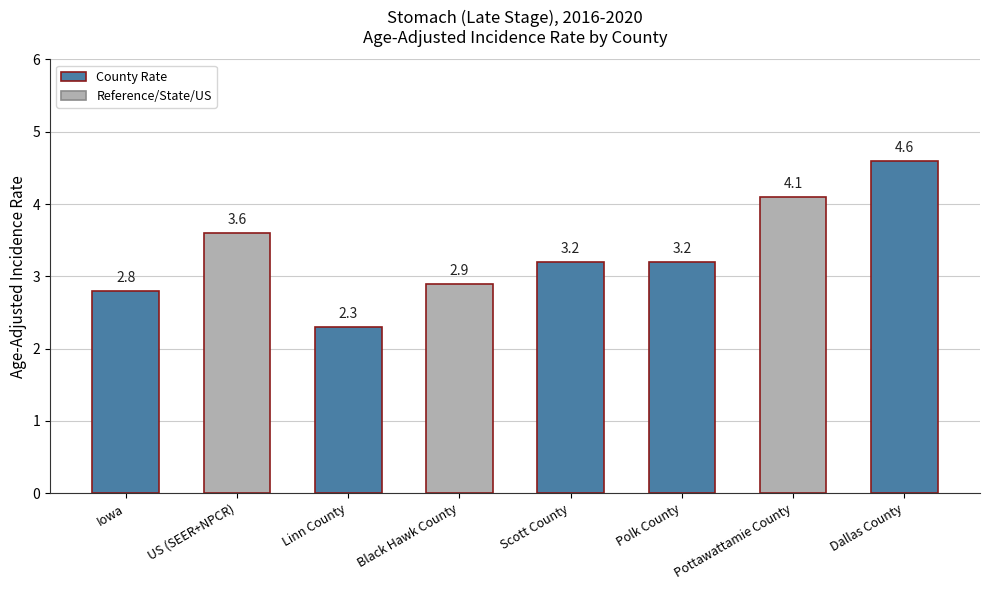

Which has a higher value, Polk County or Black Hawk County?

Polk County